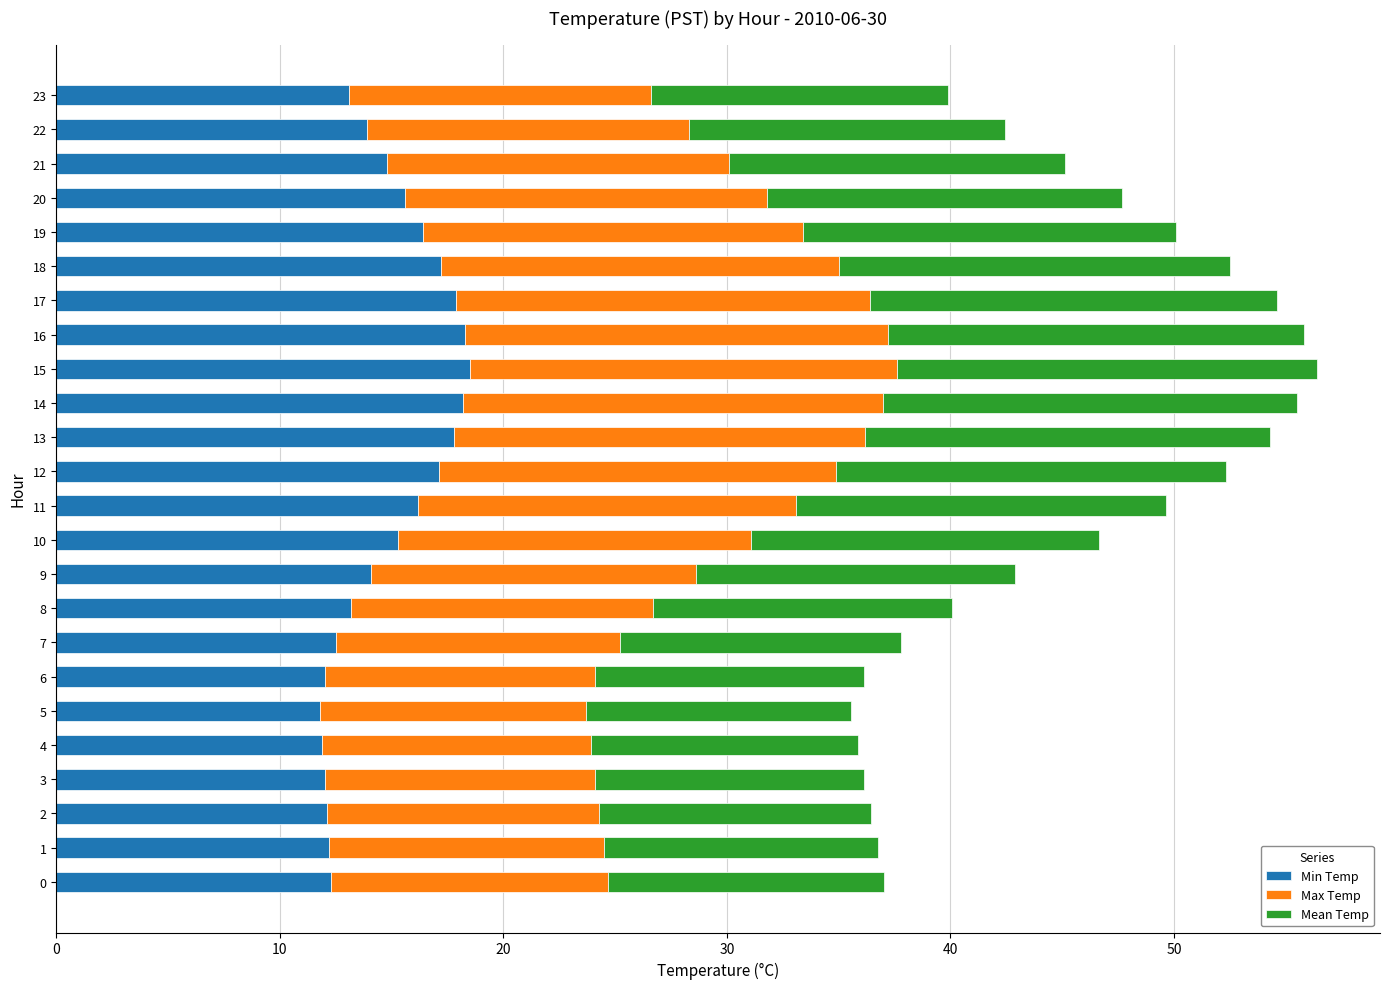

What is the highest value of the Min Temp series?

18.5